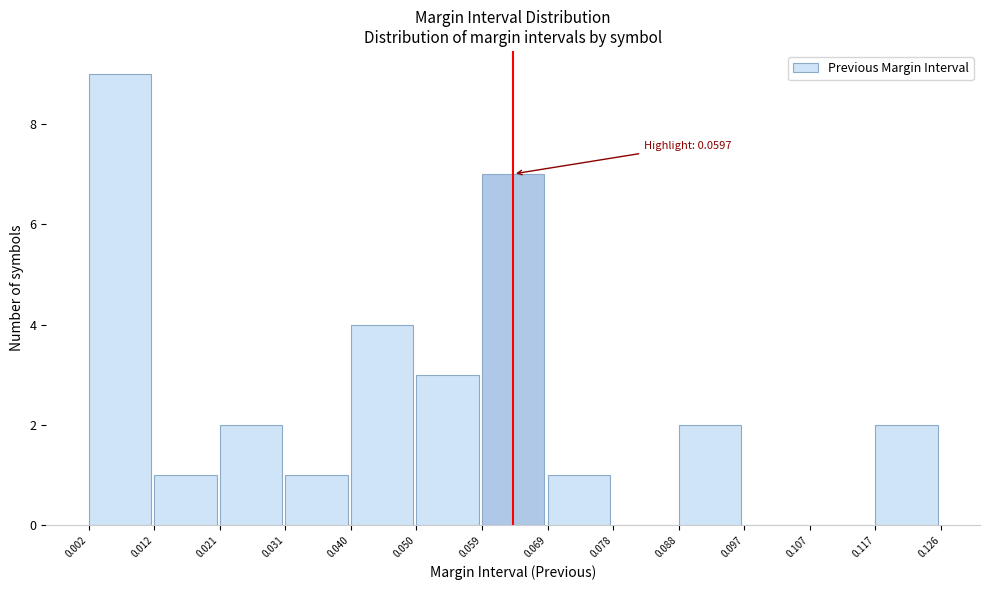

Which range on the x-axis has the tallest bar?

0.002 to 0.012